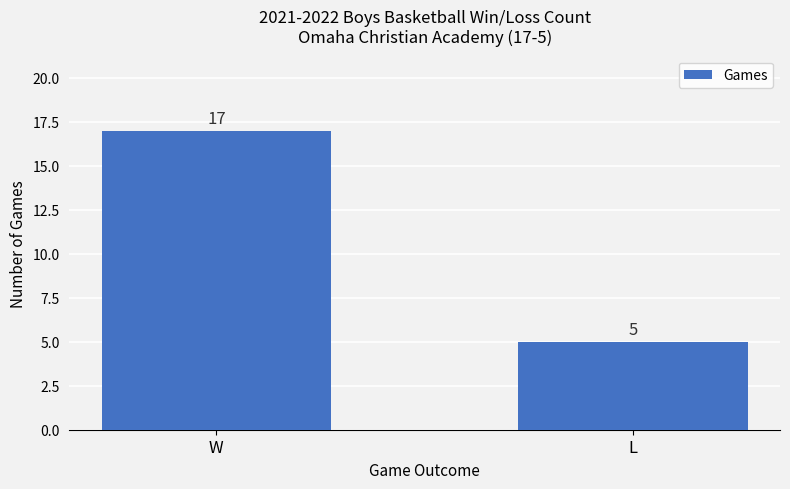

What position from the right is W?

2